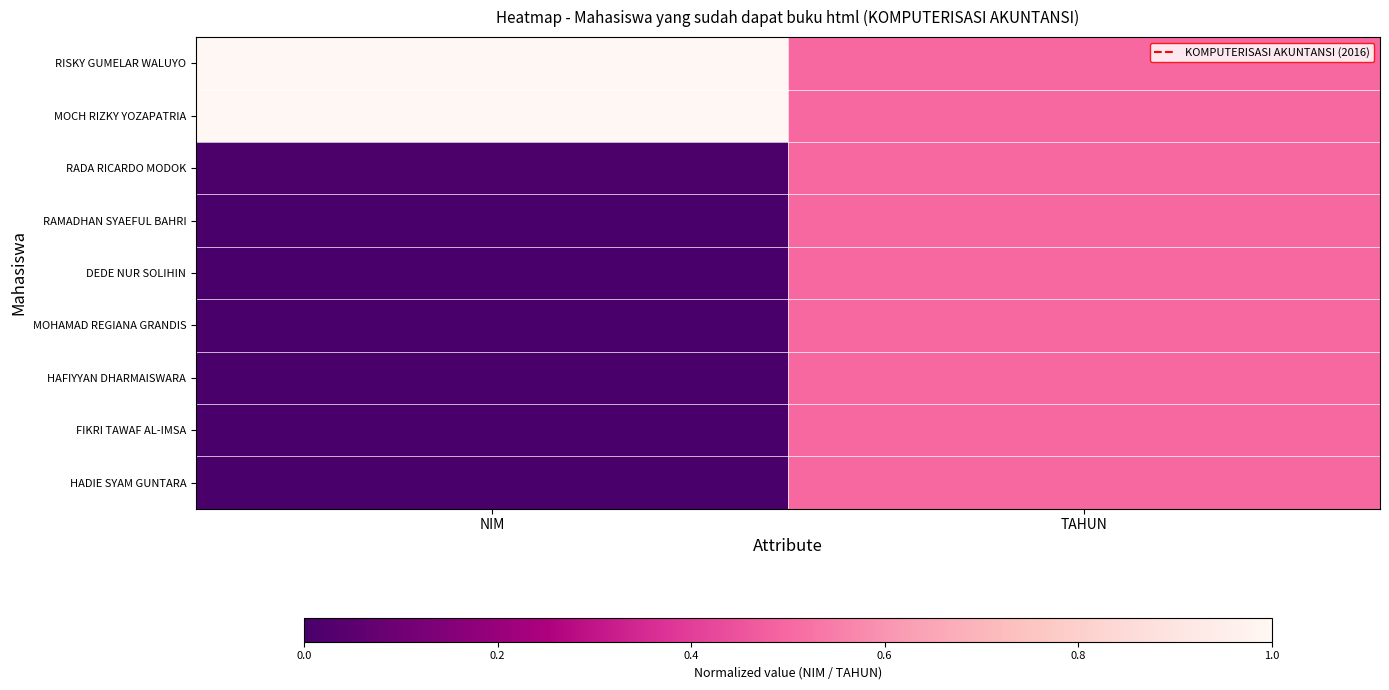

What is the total value across all series at TAHUN?

4.5